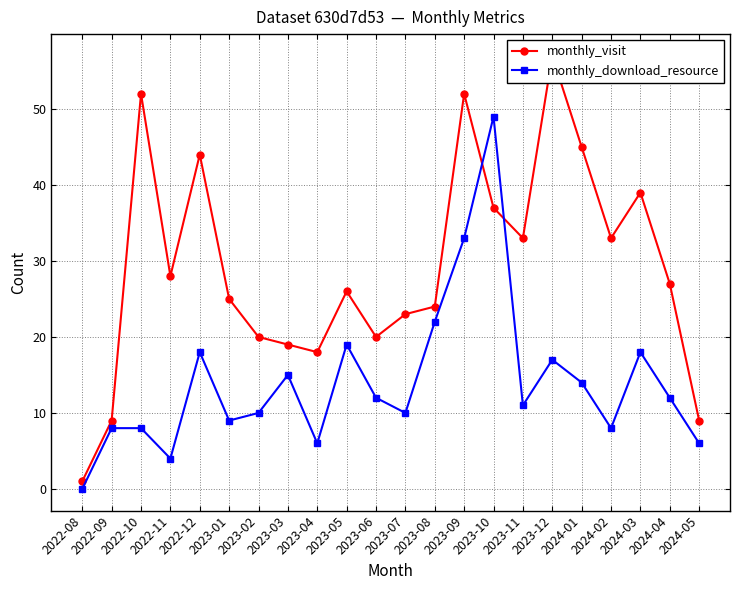

Rank the categories by monthly_visit value from highest to lowest.

2023-12, 2022-10, 2023-09, 2024-01, 2022-12, 2024-03, 2023-10, 2023-11, 2024-02, 2022-11, 2024-04, 2023-05, 2023-01, 2023-08, 2023-07, 2023-02, 2023-06, 2023-03, 2023-04, 2022-09, 2024-05, 2022-08